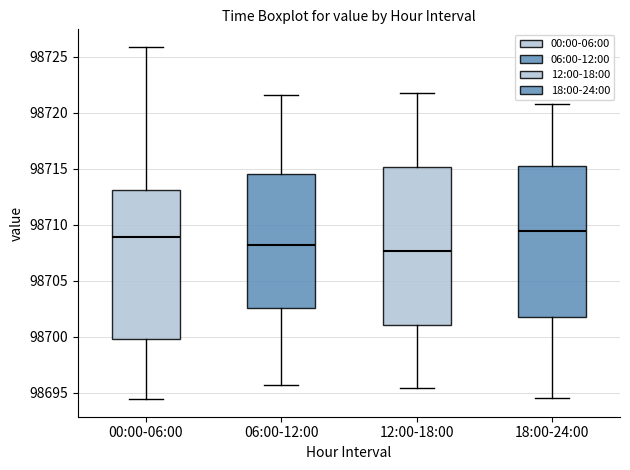

Which box's median line is the highest?

18:00-24:00